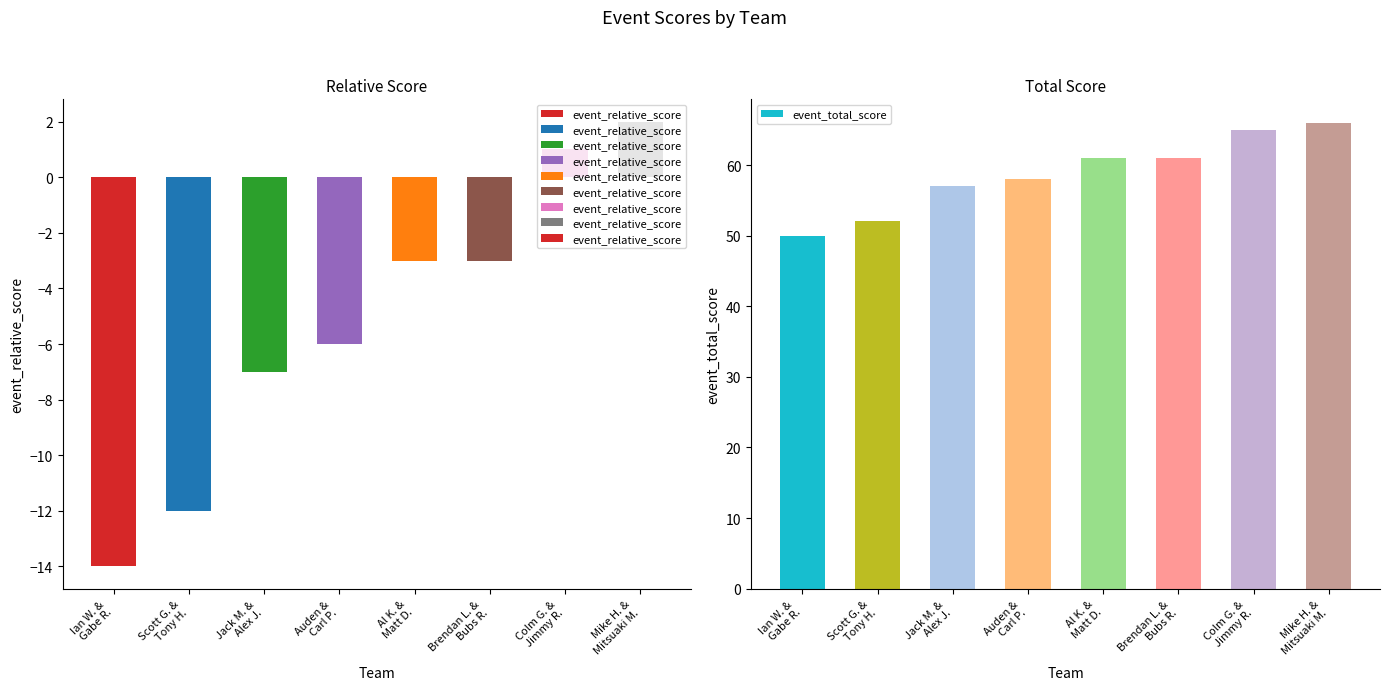

Rank the series by their average value, from highest to lowest.

event_total_score, event_relative_score